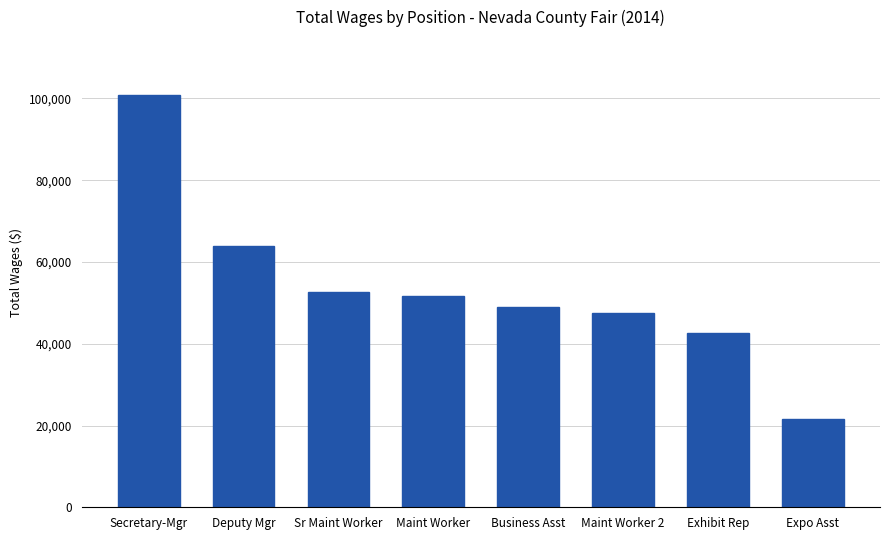

What is the greatest value displayed?

100784